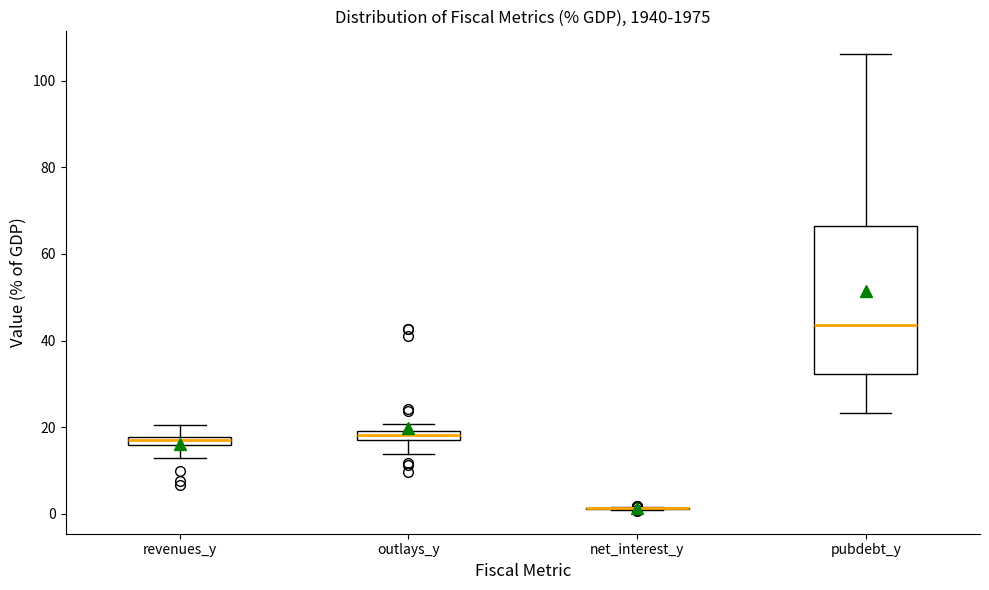

Where does the lower whisker of the box for pubdebt_y end on the y-axis? The values are not printed on the chart, so give them approximately, as read against the axis.

24